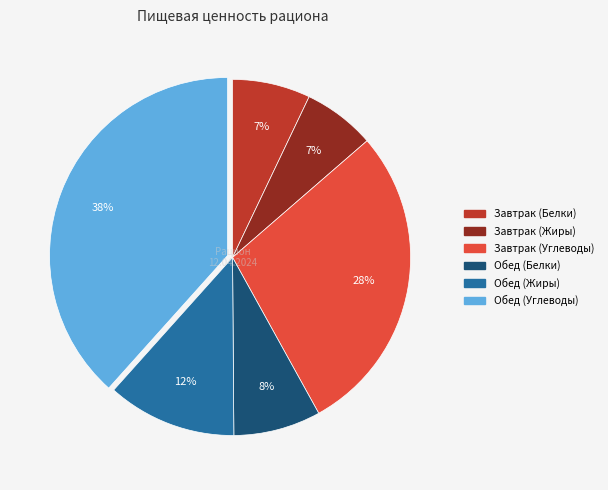

Which category has the biggest portion of the pie?

Обед (Углеводы)